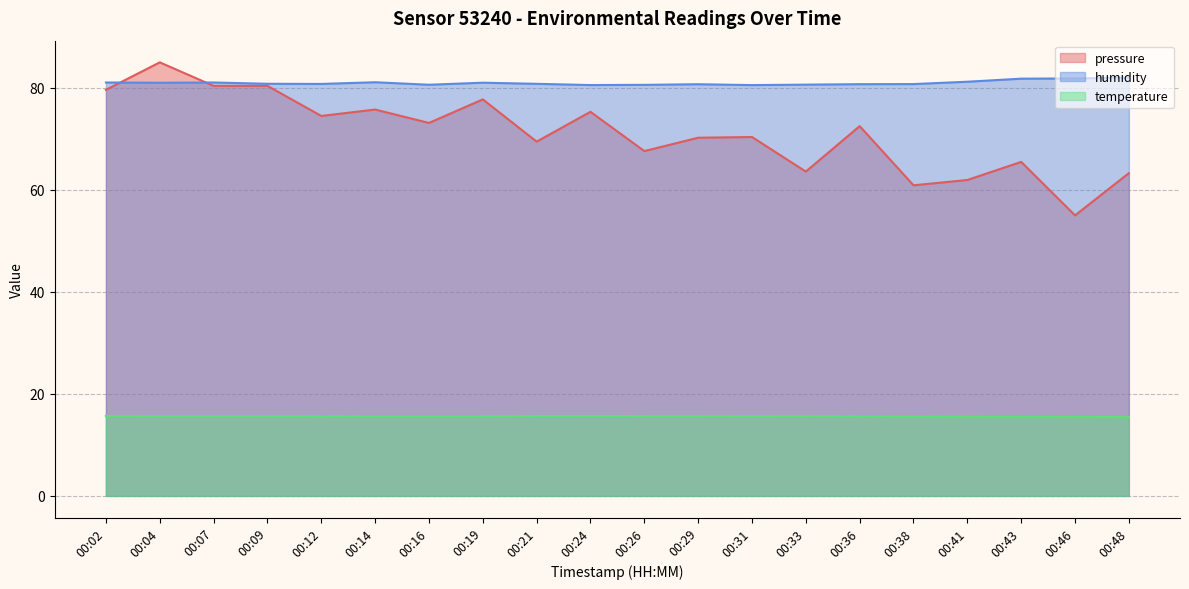

Is it true that pressure equals 118.7 at 00:07?

False